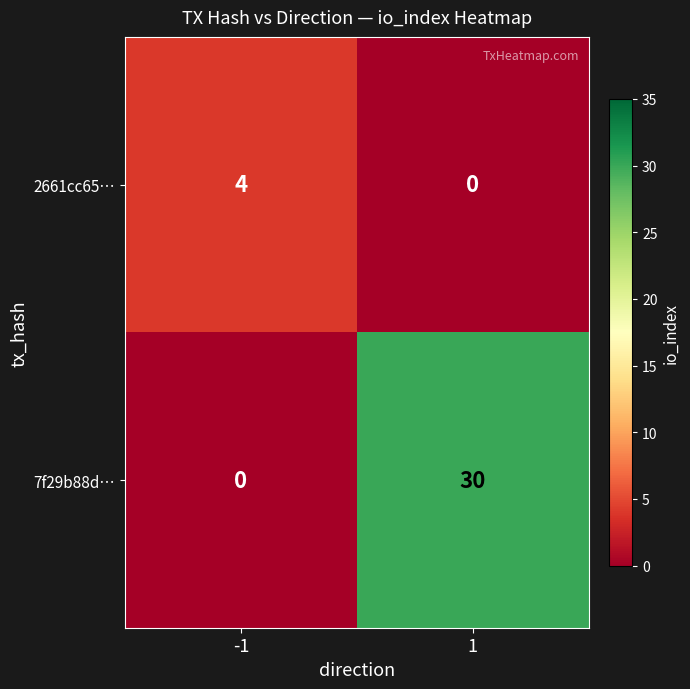

List the series in order of their peak value, highest first.

7f29b88d…, 2661cc65…